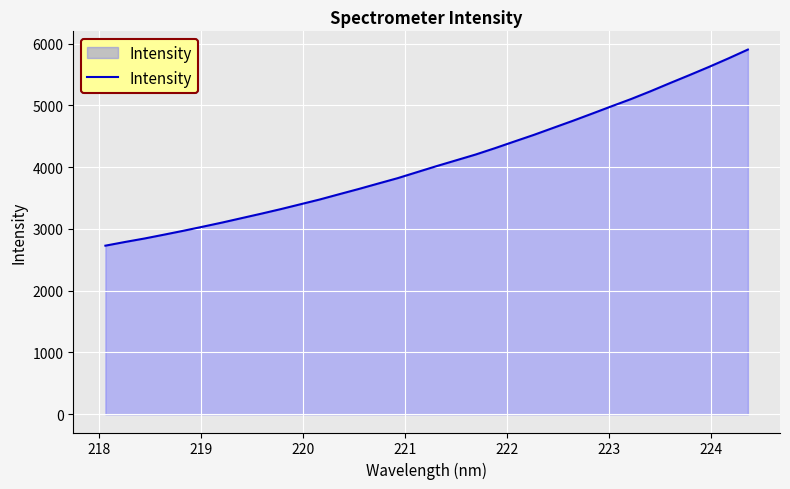

What is the difference between the maximum and minimum values?

3174.0